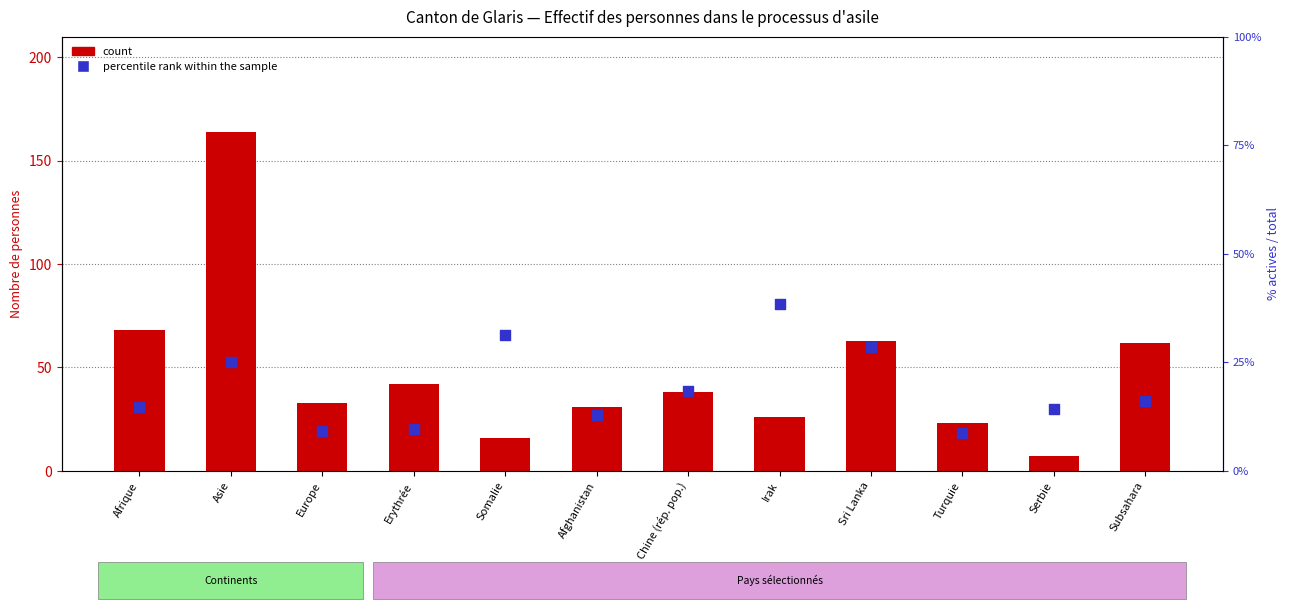

At how many categories does at least one series exceed 126?

1